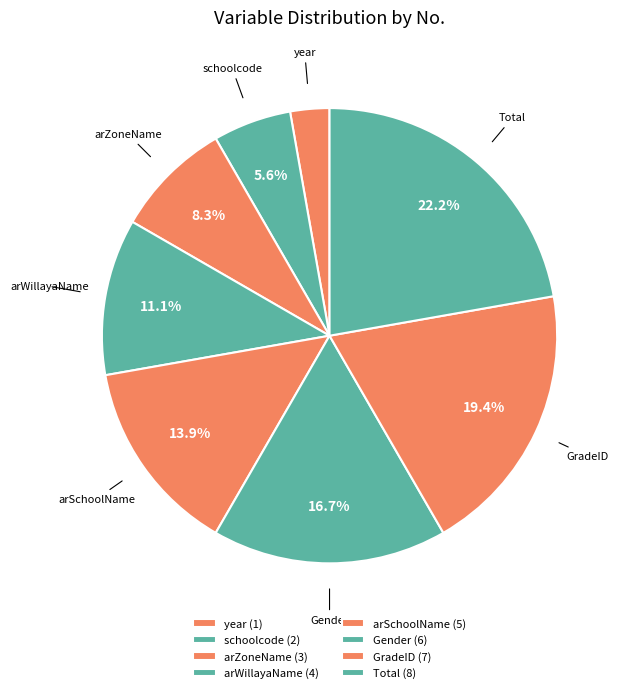

Approximately how many times larger is the value at schoolcode compared to arSchoolName?

0.4